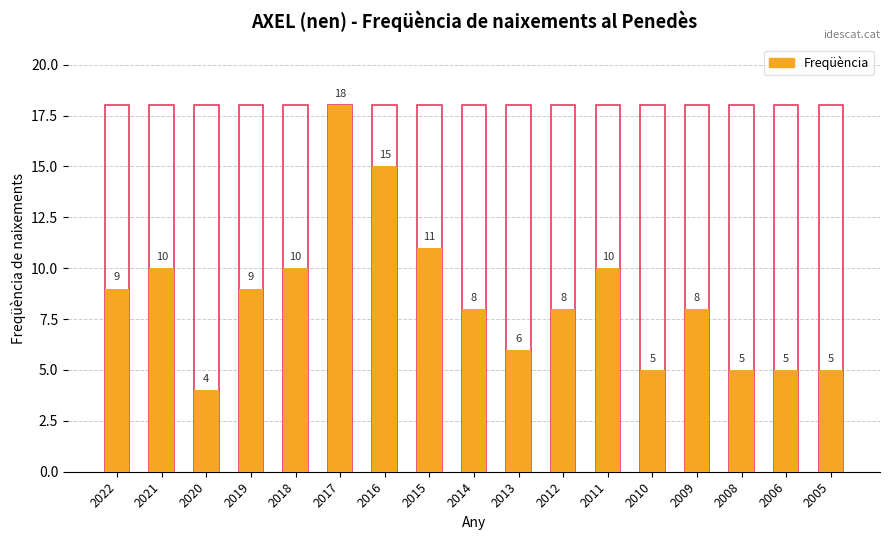

Which label corresponds to the largest value in the chart?

2017